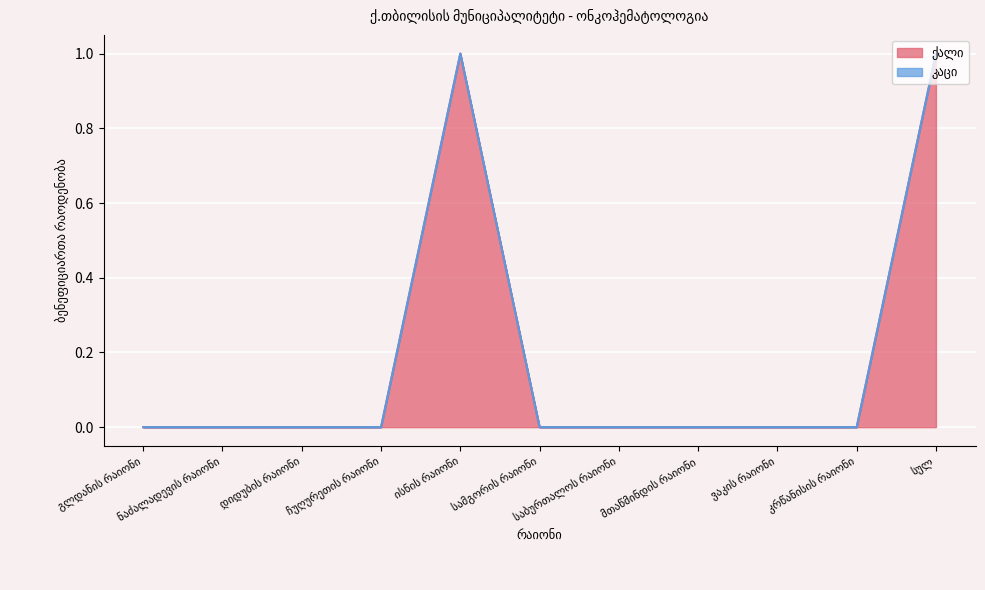

Rank the categories by value from highest to lowest.

ისნის რაიონი, სულ, გლდანის რაიონი, ნაძალადევის რაიონი, დიდუბის რაიონი, ჩუღურეთის რაიონი, სამგორის რაიონი, საბურთალოს რაიონი, მთაწმინდის რაიონი, ვაკის რაიონი, კრწანისის რაიონი